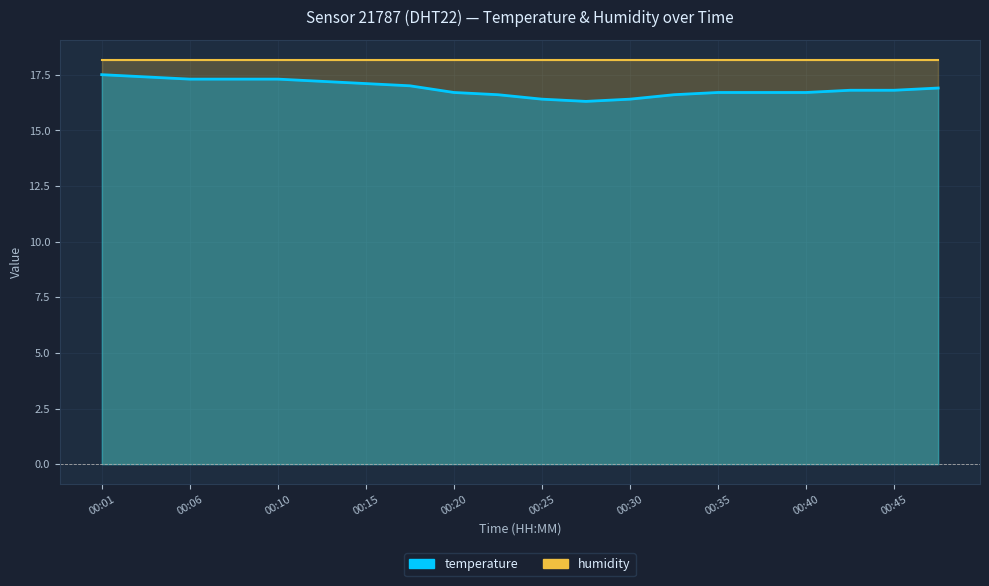

How many interior local valleys (lower than both neighbors) does the data have?

1